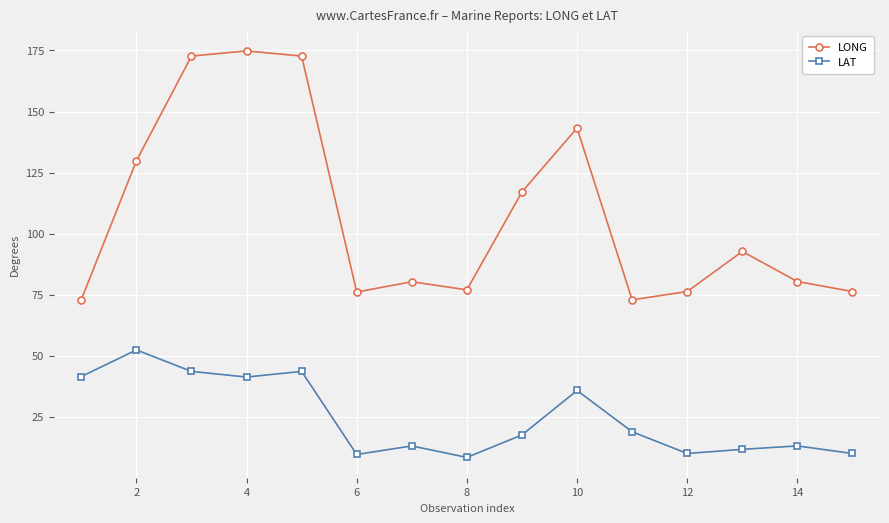

What is the value of the LAT point at the 5th from the left?

43.6